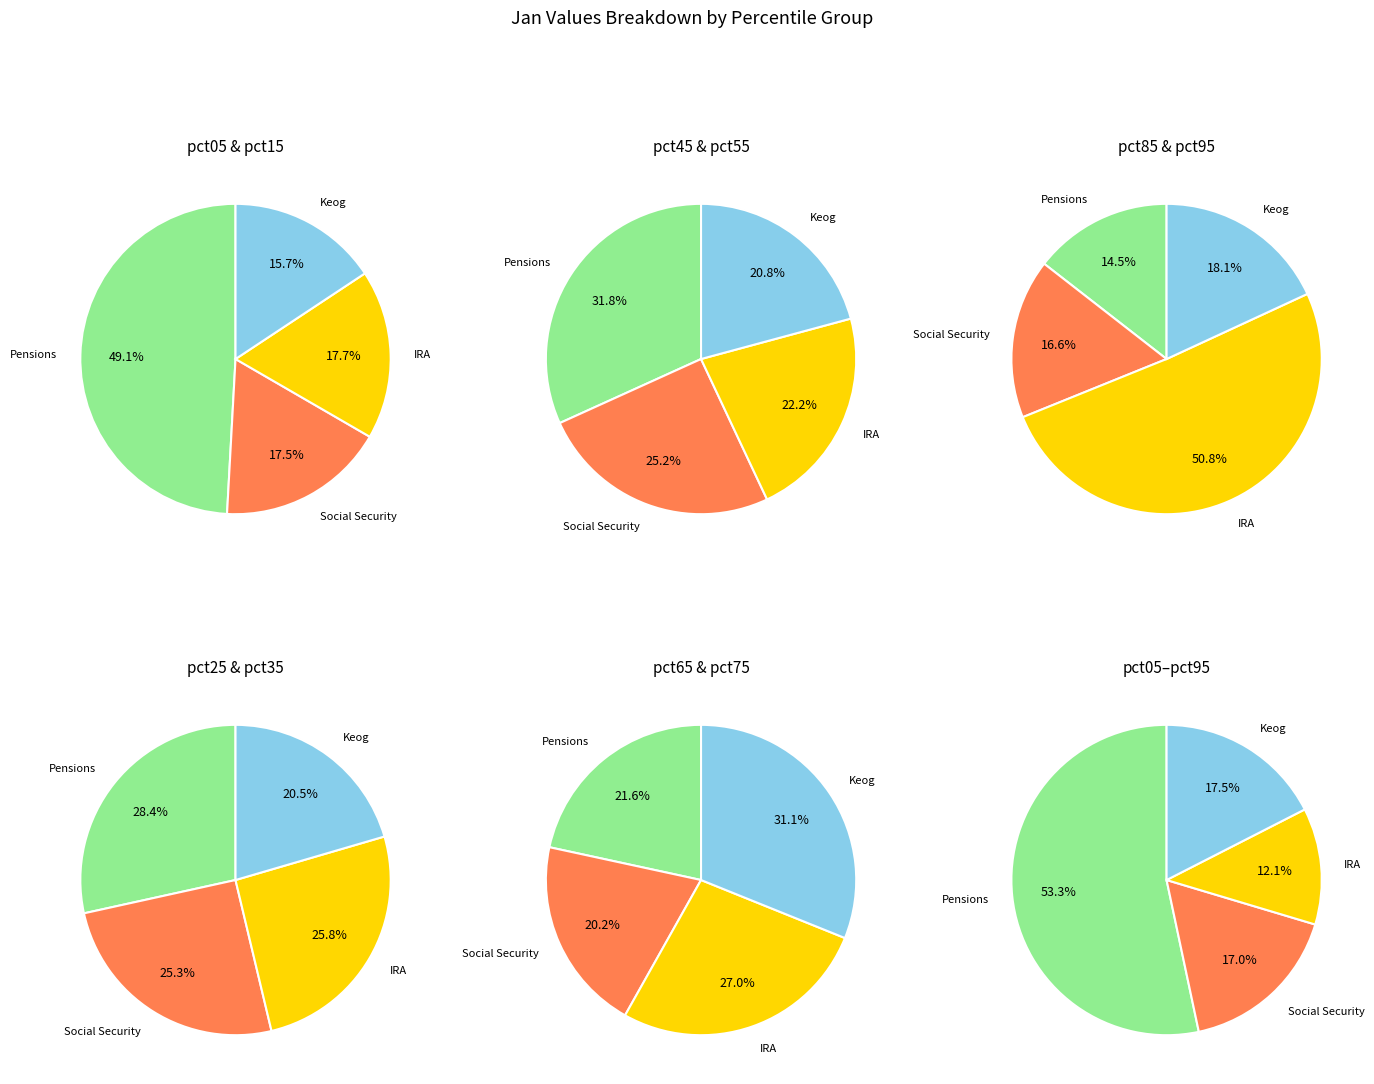

Is it true that pct15 is 10% of the pie?

True